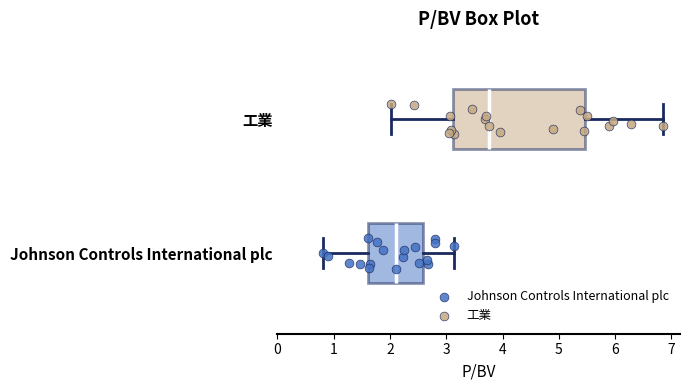

Reading bottom to top, read every box against the x-axis: the position of its median line, the range the box covers, and the ends of its whiskers. The values are not printed on the chart, so give them approximately, as read against the axis.

Johnson Controls International plc: median 2.1, box 1.6 to 2.6, whiskers 0.8 to 3.1
工業: median 3.8, box 3.1 to 5.5, whiskers 2.0 to 6.9